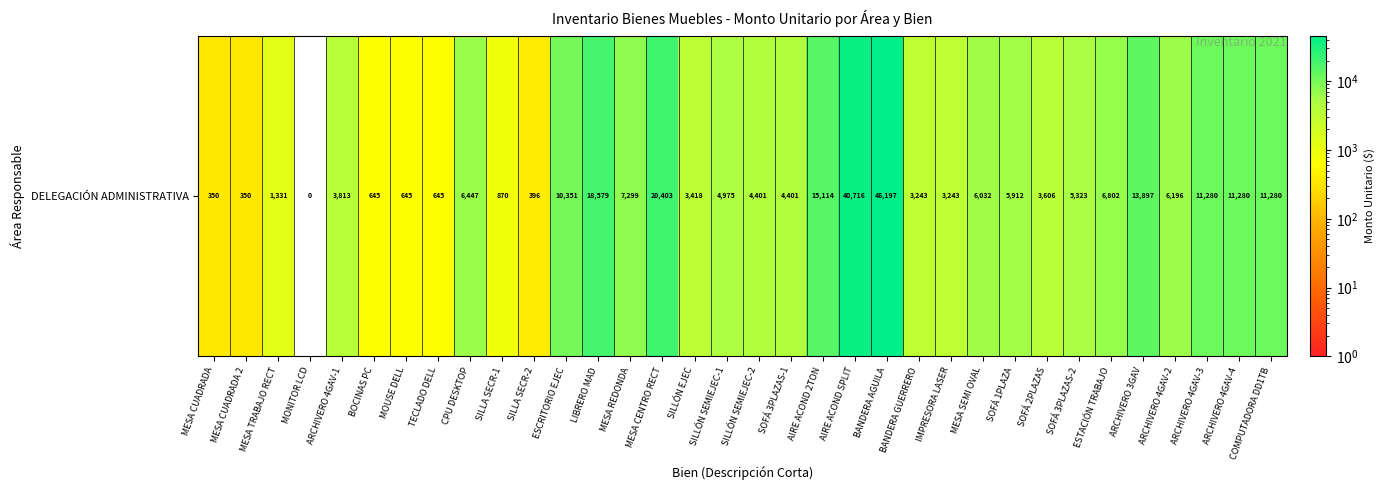

What is the difference between the second highest and minimum values?

40716.0